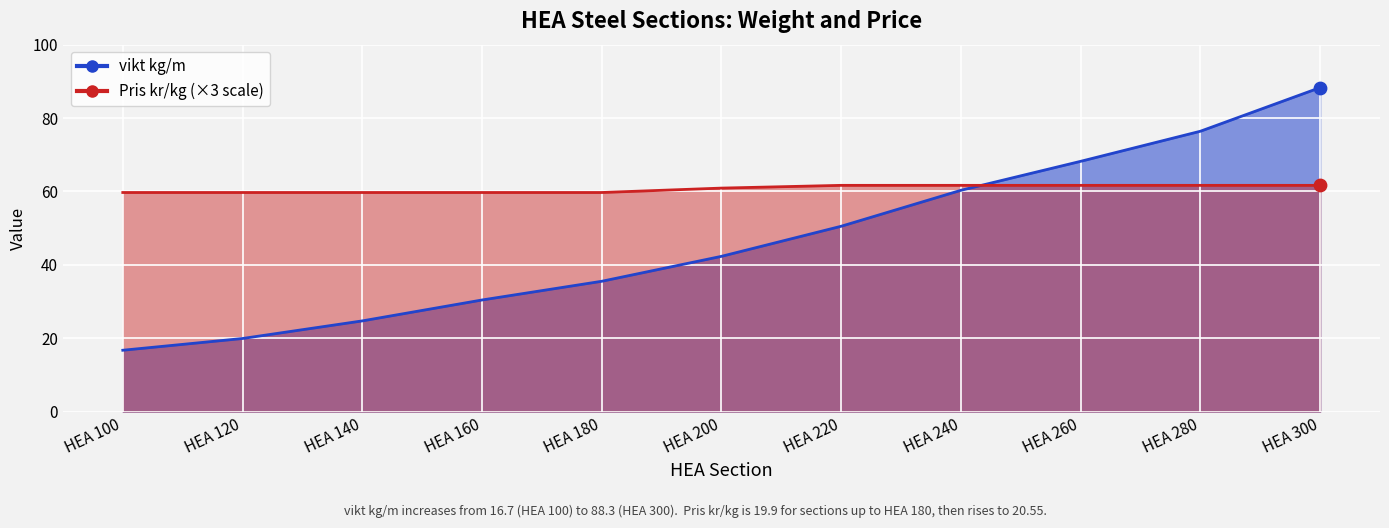

Which series contains the highest Y value?

vikt kg/m